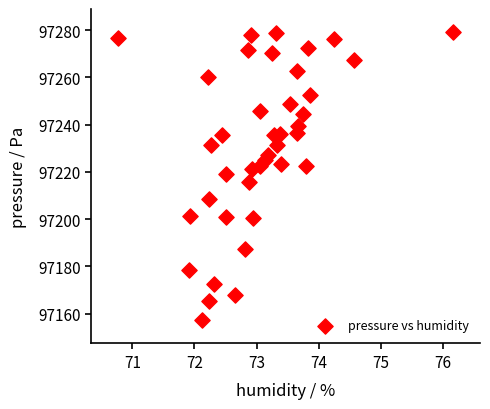

What is the range of Y values (max minus min)?

122.1